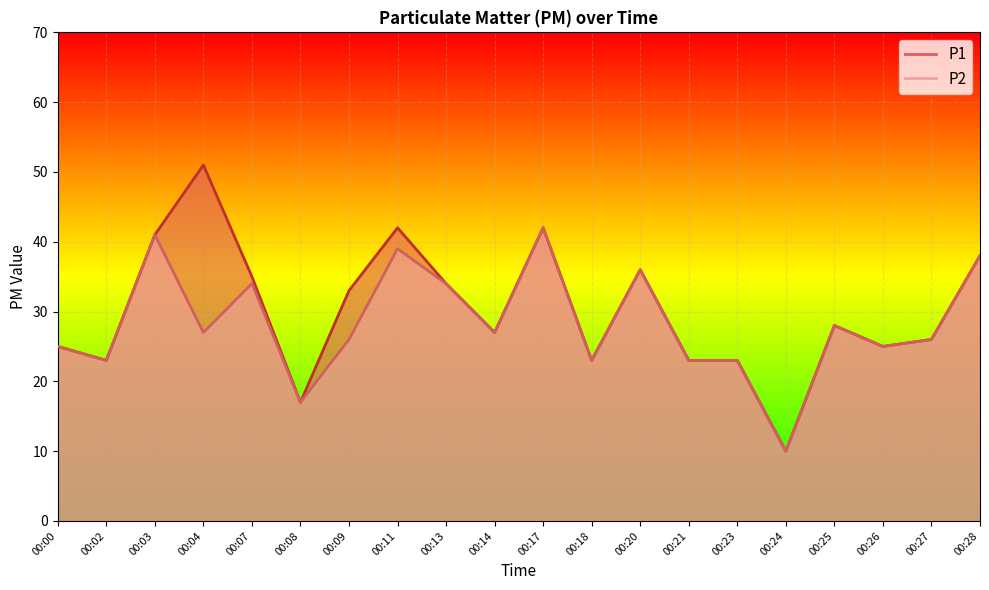

Reading left to right, list all the values displayed in this chart.

P1: 25	23	41	51	35	17	33	42	34	27	42	23	36	23	23	10	28	25	26	38
P2: 25	23	41	27	34	17	26	39	34	27	42	23	36	23	23	10	28	25	26	38